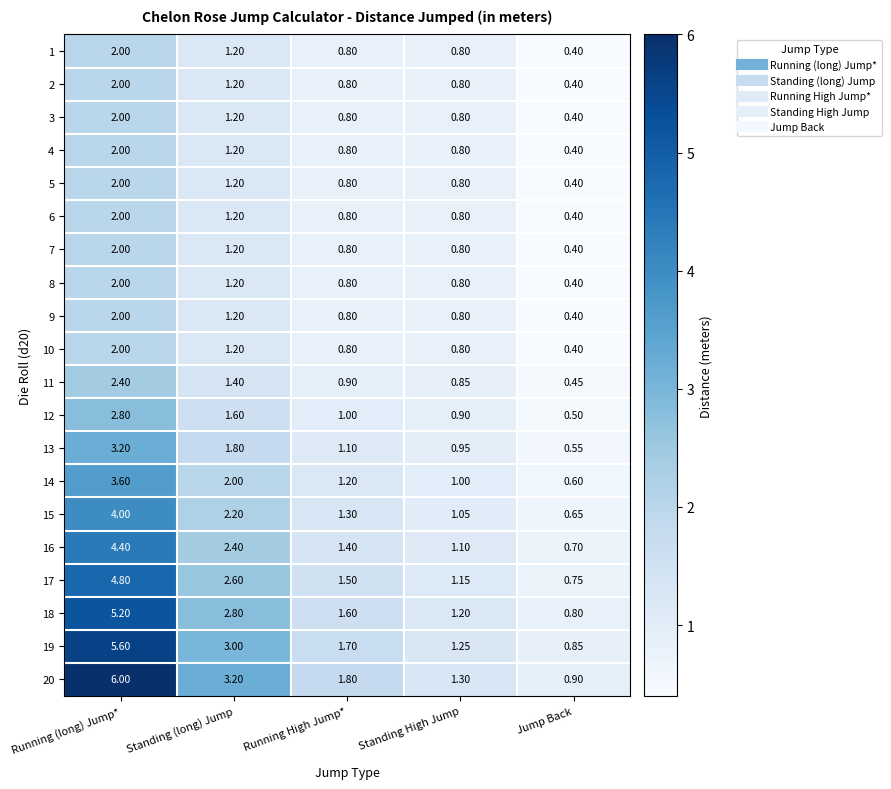

Rank the categories by 13 value from lowest to highest.

Jump Back, Standing High Jump, Running High Jump*, Standing (long) Jump, Running (long) Jump*